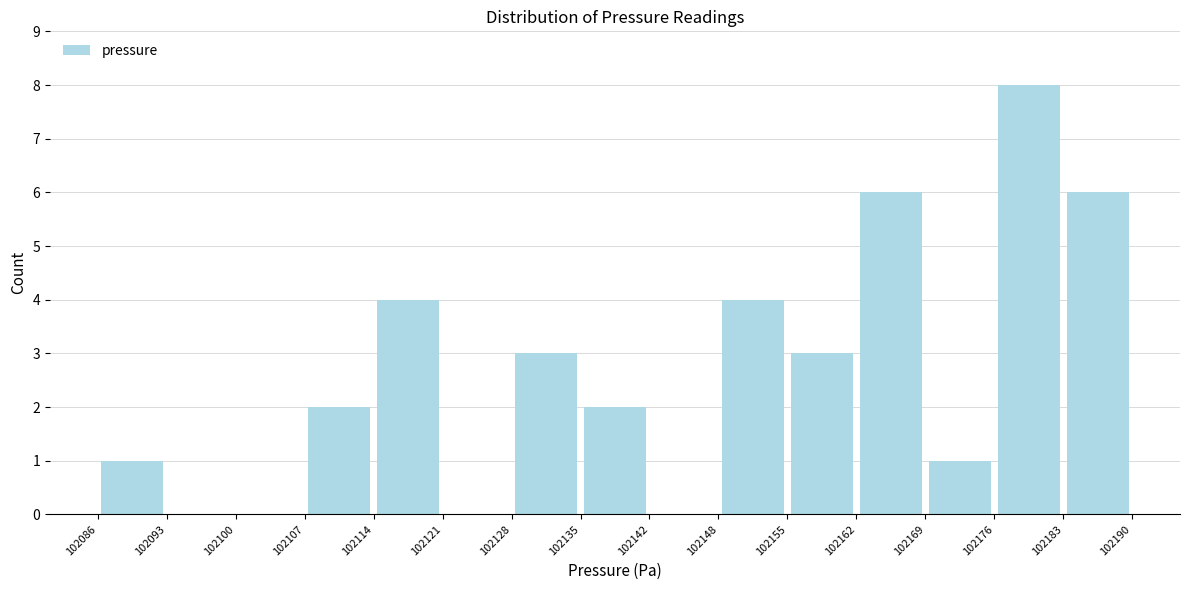

Reading left to right, list every bar in this chart as the range it spans on the x-axis followed by its height. The values are not printed on the chart, so give them approximately, as read against the axis.

102086 to 102093: 1
102093 to 102100: 0
102100 to 102107: 0
102107 to 102114: 2
102114 to 102121: 4
102121 to 102128: 0
102128 to 102135: 3
102135 to 102142: 2
102142 to 102148: 0
102148 to 102155: 4
102155 to 102162: 3
102162 to 102169: 6
102169 to 102176: 1
102176 to 102183: 8
102183 to 102190: 6